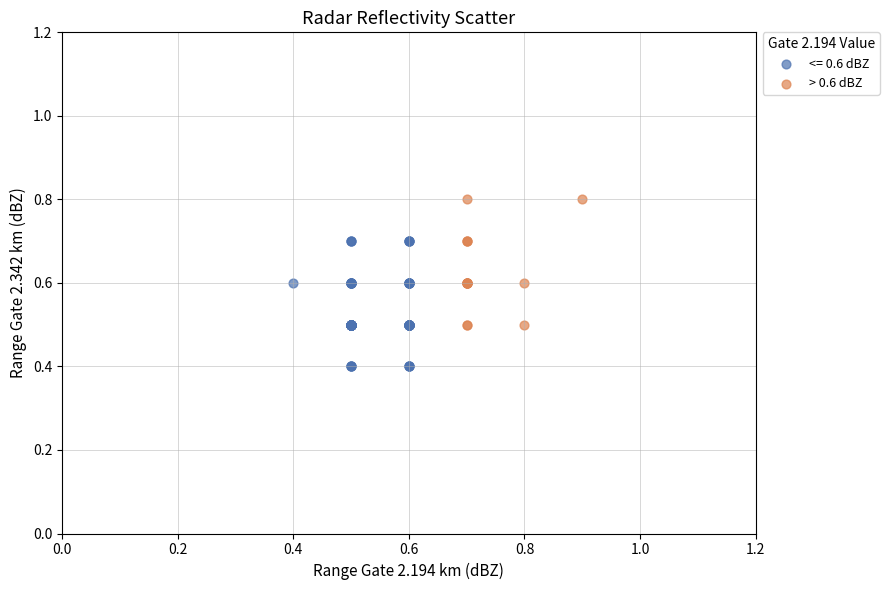

Which series reaches the maximum Y coordinate?

> 0.6 dBZ